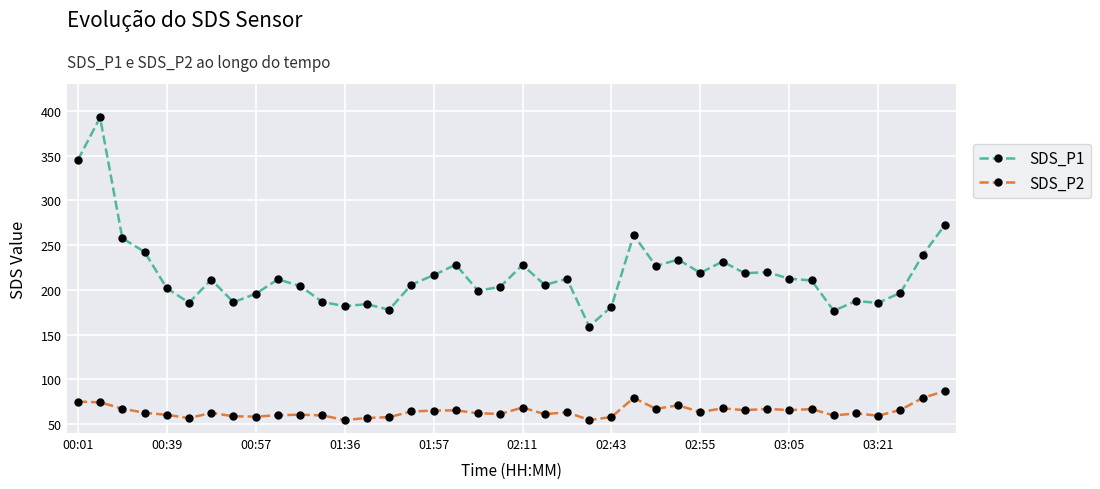

What is the smallest value displayed?

54.5